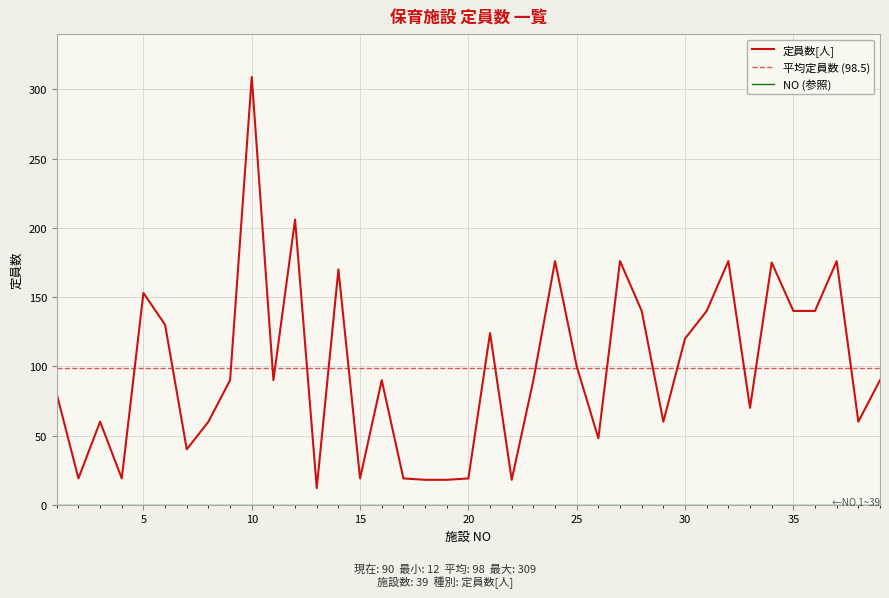

Reading left to right, transcribe all the data shown in this chart.

1=80	2=19	3=60	4=19	5=153	6=130	7=40	8=60	9=90	10=309	11=90	12=206	13=12	14=170	15=19	16=90	17=19	18=18	19=18	20=19	21=124	22=18	23=90	24=176	25=100	26=48	27=176	28=140	29=60	30=120	31=140	32=176	33=70	34=175	35=140	36=140	37=176	38=60	39=90